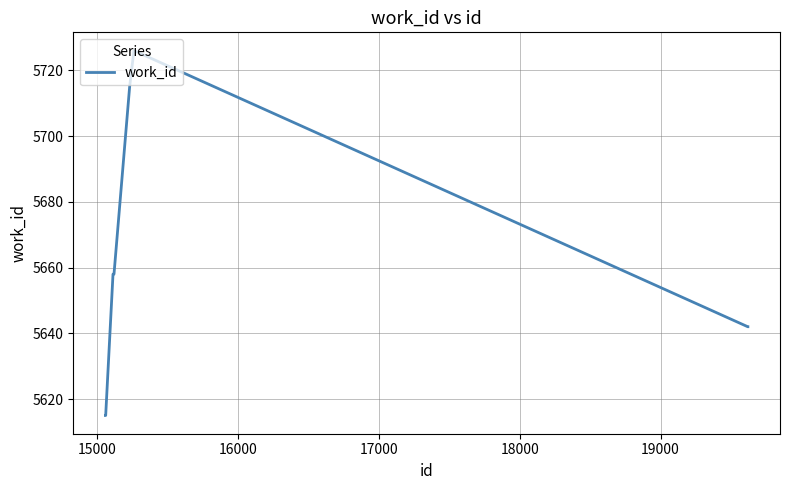

What is the maximum value shown in the chart?

5726